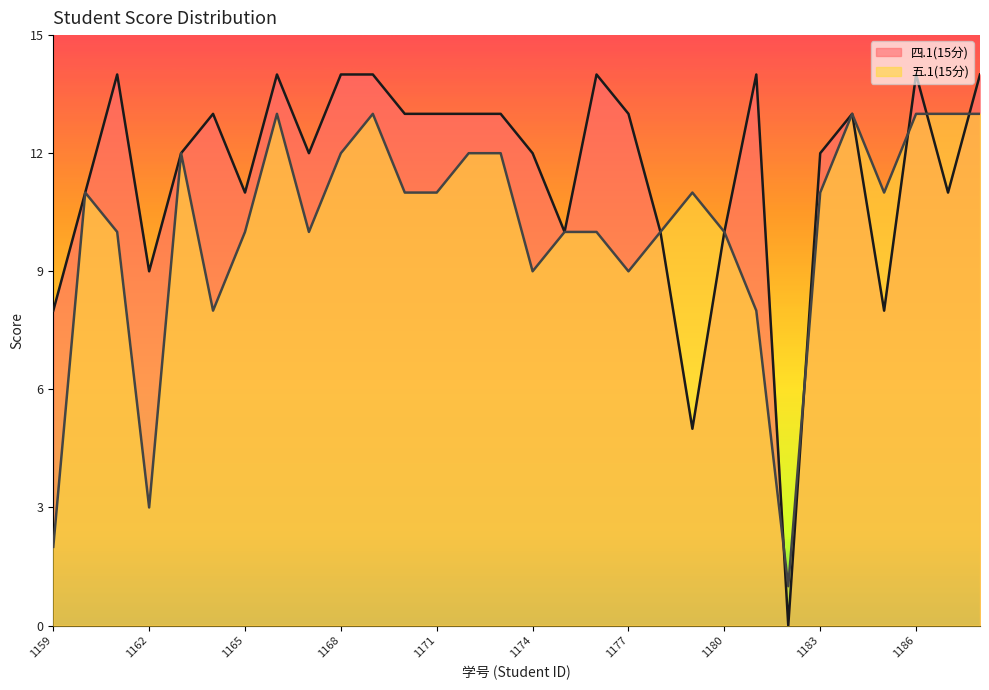

Does the chart display data point markers on the line(s)?

No